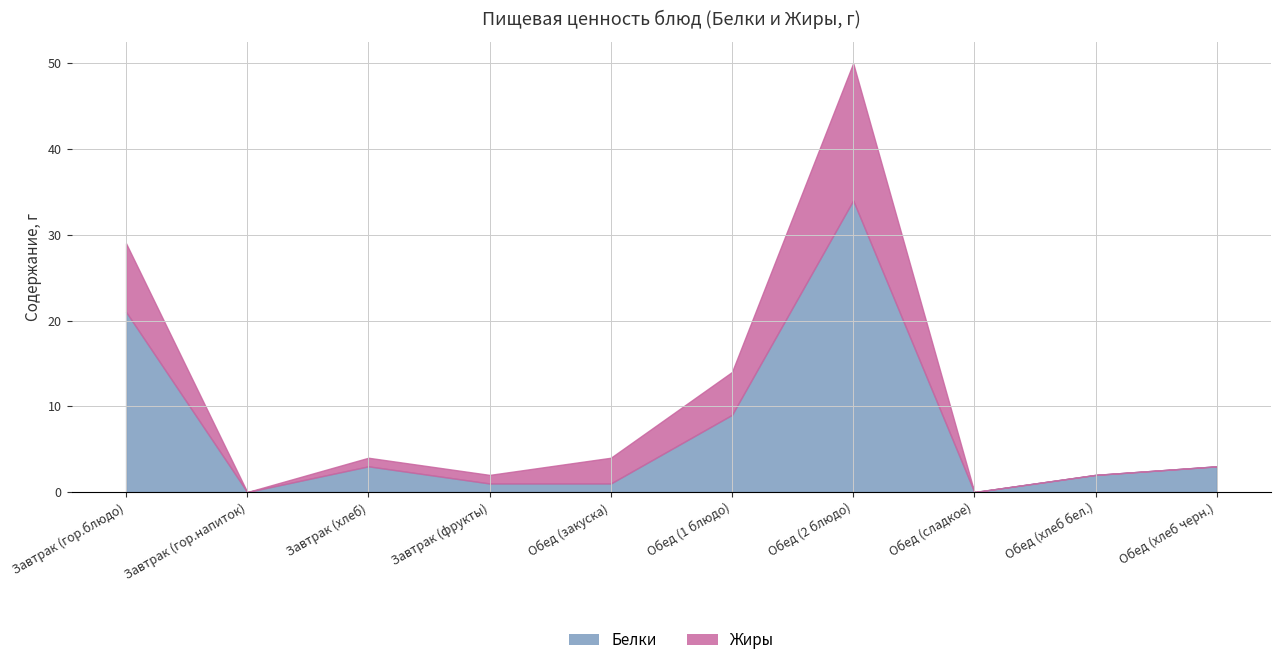

Reading left to right, what are all the values shown in this chart?

Белки: 21	0	3	1	1	9	34	0	2	3
Жиры: 8	0	1	1	3	5	16	0	0	0